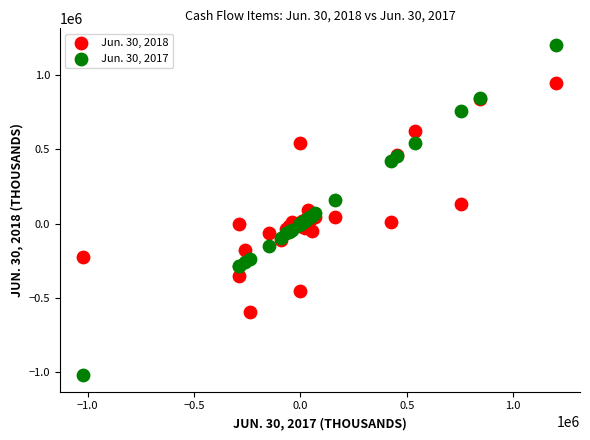

What is the X range (max minus min) for the scatter plot?

2223911